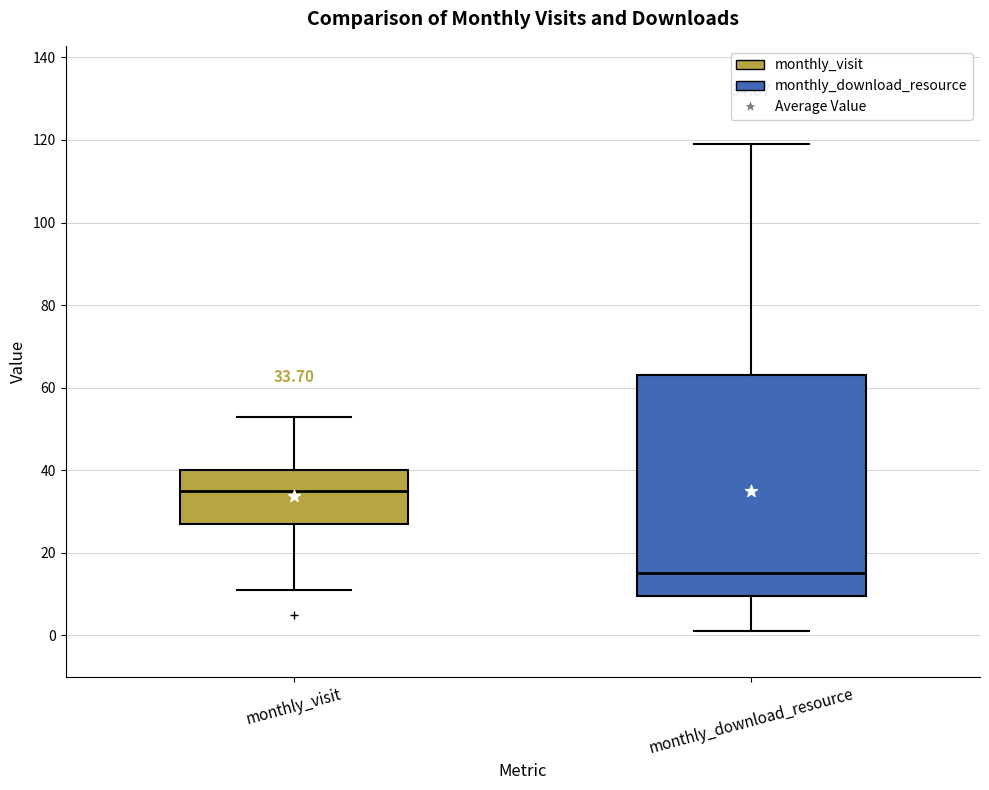

Which box's median line is the highest?

monthly_visit